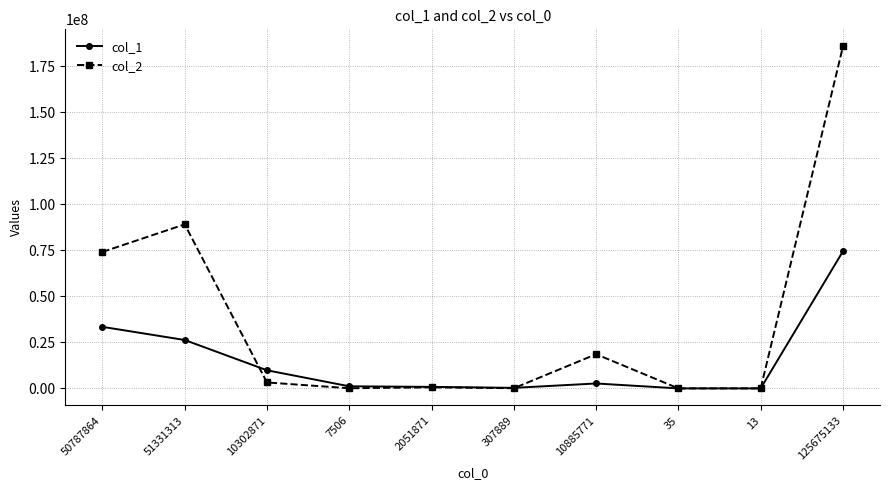

At which label is col_1 closest to 37244496?

50787864